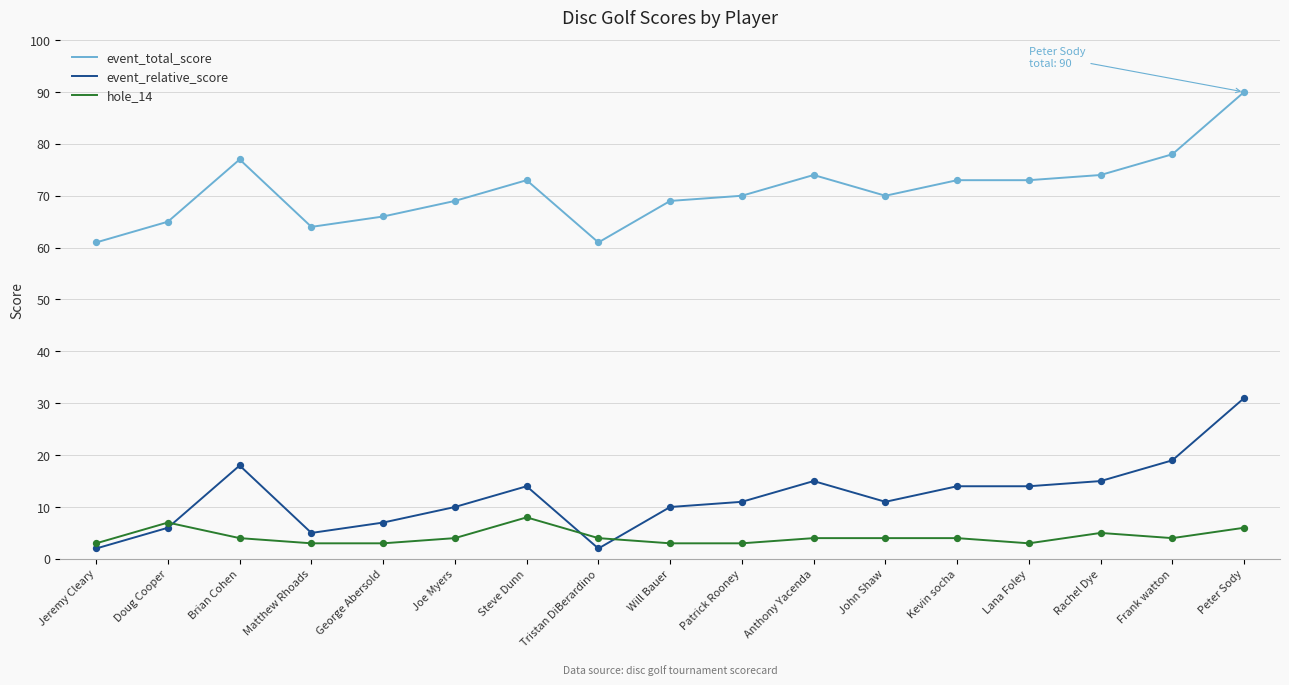

What is the total value across all series at Steve Dunn?

95